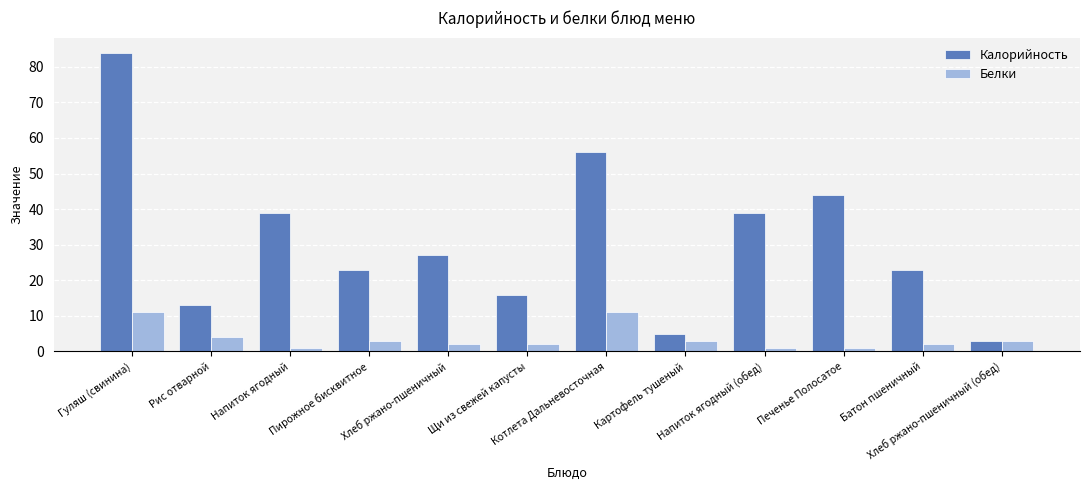

What is the maximum value shown in the chart?

84